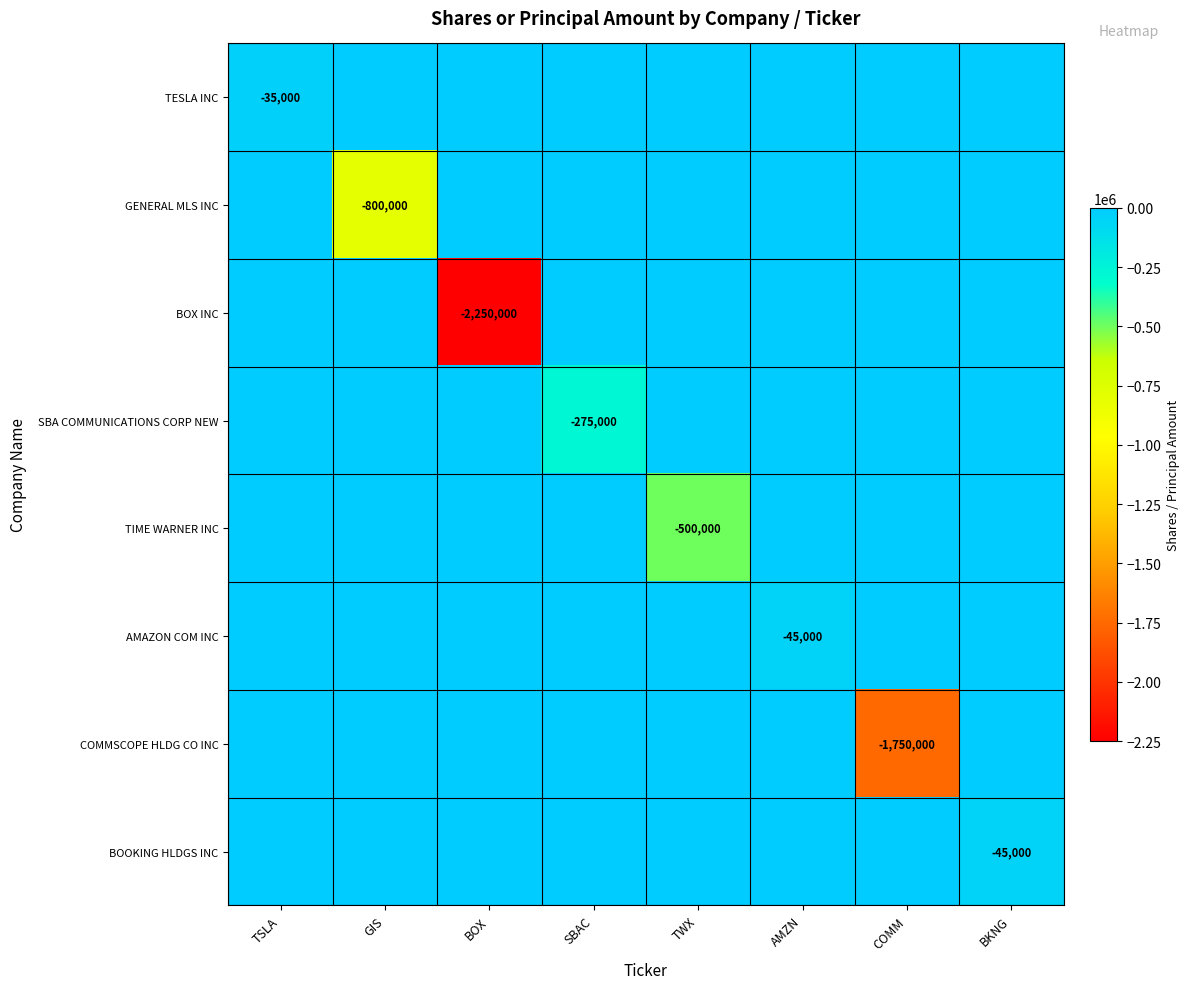

True or false: COMMSCOPE HLDG CO INC has a value of -658300 at COMM.

False